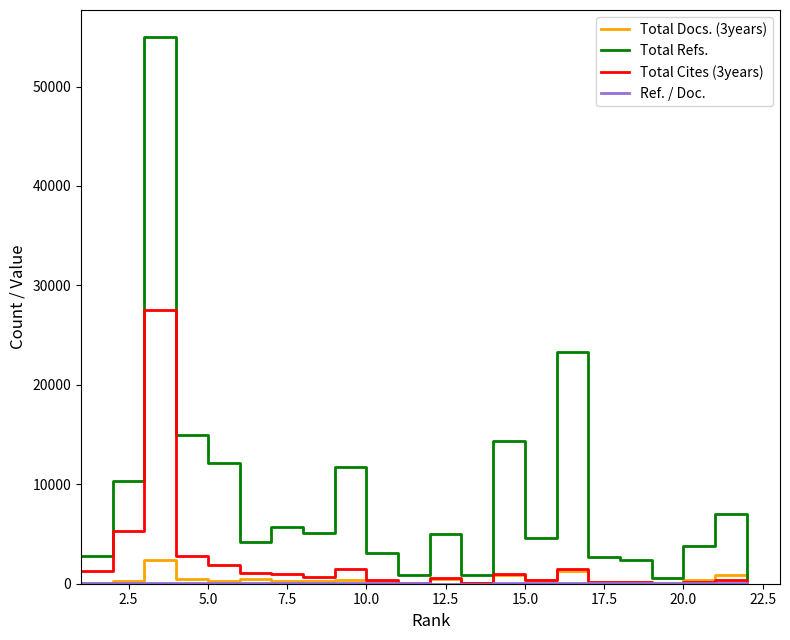

Which series has the largest range (max minus min)?

Total Refs.